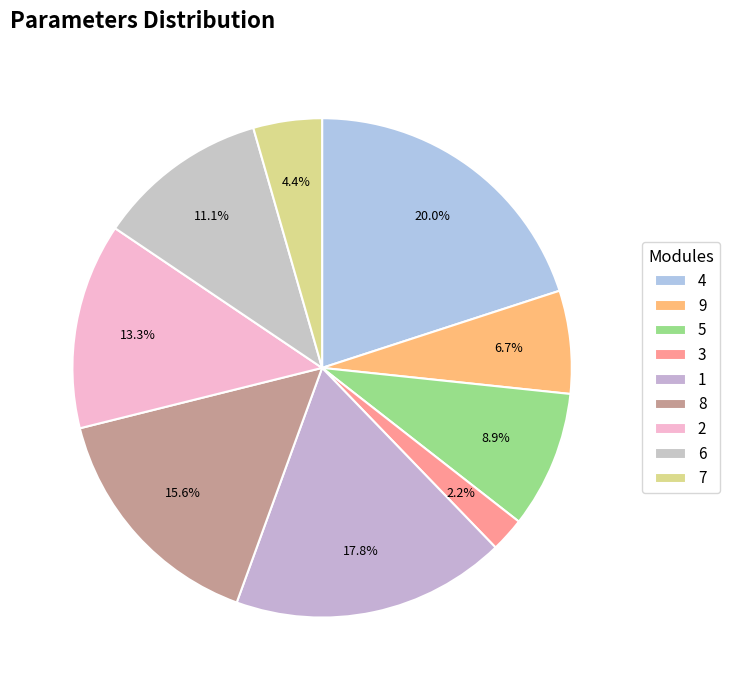

Is there a majority slice in this chart?

No